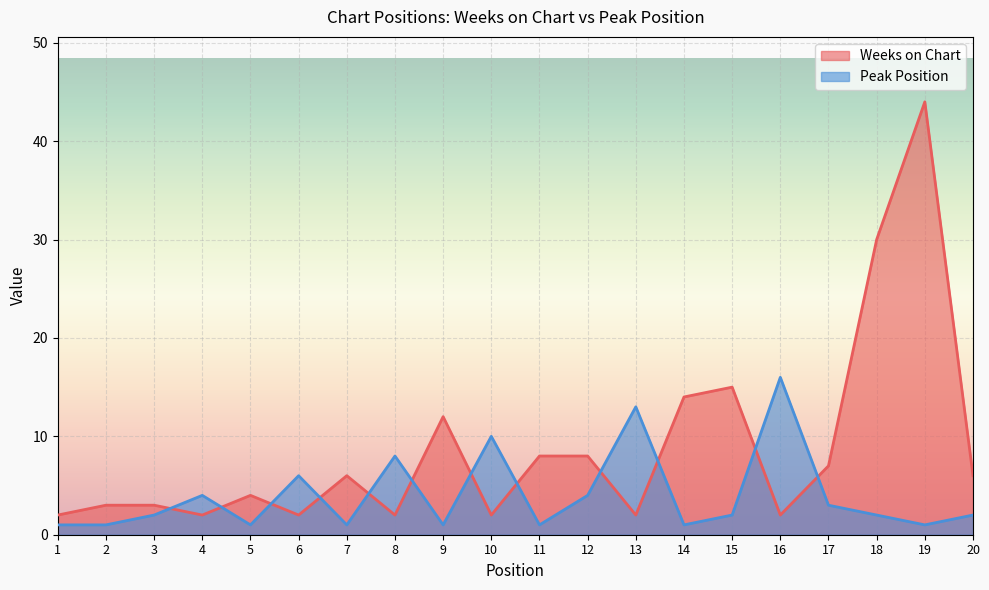

True or false: Peak Position has a value of 4 at 4.

True